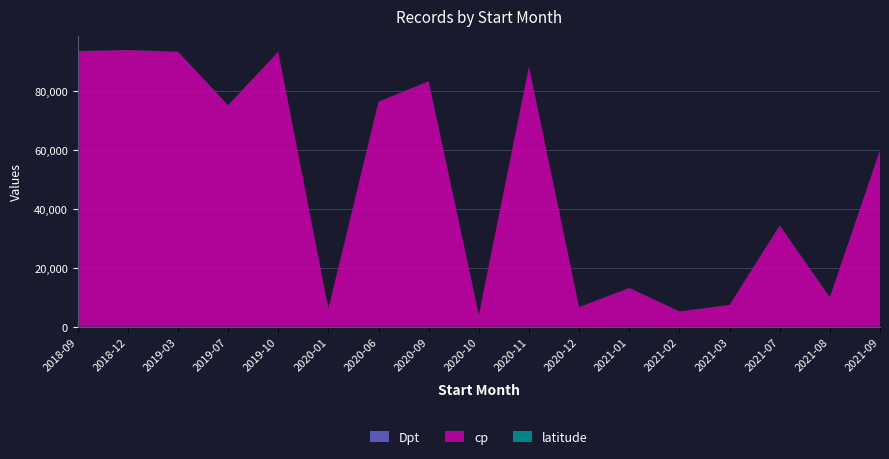

Reading left to right, what are all the values shown in this chart?

Dpt: 2018-09=93.0	2018-12=93.0	2019-03=93.0	2019-07=75.0	2019-10=93.0	2020-01=6.0	2020-06=76.0	2020-09=83.0	2020-10=4.0	2020-11=88.0	2020-12=6.0	2021-01=13.0	2021-02=5.0	2021-03=7.0	2021-07=34.0	2021-08=10.0	2021-09=59.0
cp: 2018-09=93300.0	2018-12=93700.0	2019-03=93110.0	2019-07=75019.0	2019-10=93110.0	2020-01=6130.0	2020-06=76200.0	2020-09=83110.0	2020-10=4110.0	2020-11=88120.0	2020-12=6610.0	2021-01=13100.0	2021-02=5170.0	2021-03=7360.0	2021-07=34300.0	2021-08=10000.0	2021-09=59800.0
latitude: 2018-09=48.9	2018-12=48.9	2019-03=48.9	2019-07=48.9	2019-10=48.9	2020-01=43.7	2020-06=49.9	2020-09=43.1	2020-10=43.9	2020-11=48.0	2020-12=43.7	2021-01=43.5	2021-02=44.7	2021-03=44.8	2021-07=43.3	2021-08=48.3	2021-09=50.6